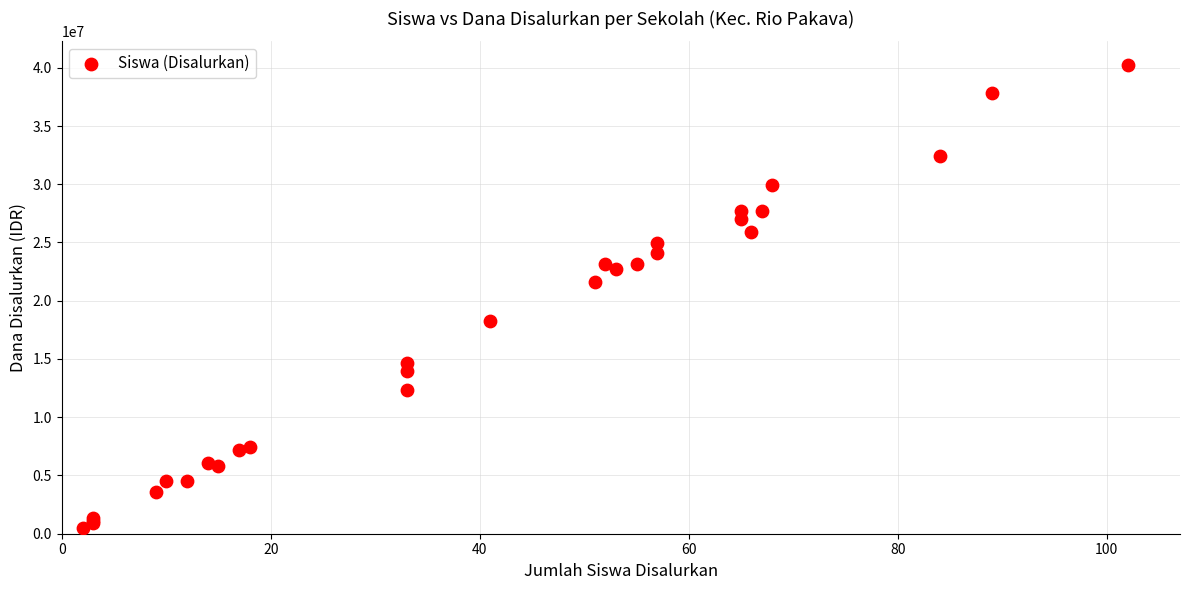

What Y value in the scatter plot is closest to 20362500?

21600000